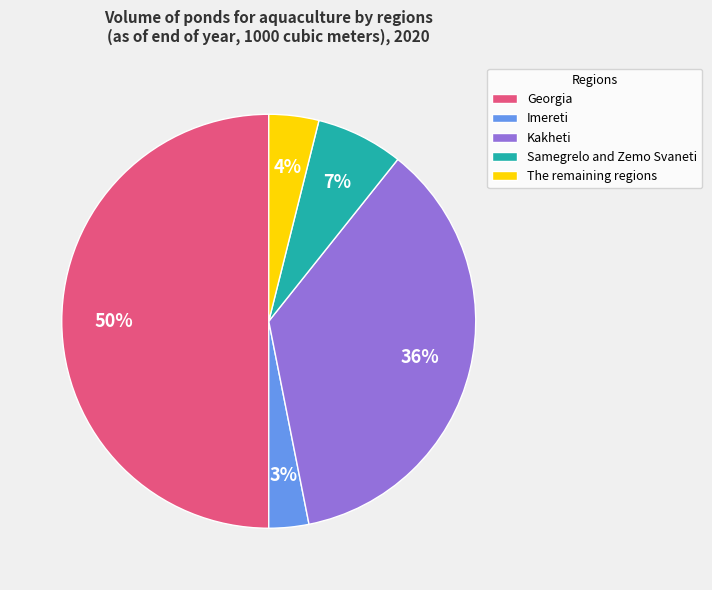

Which slice is the smallest?

Imereti